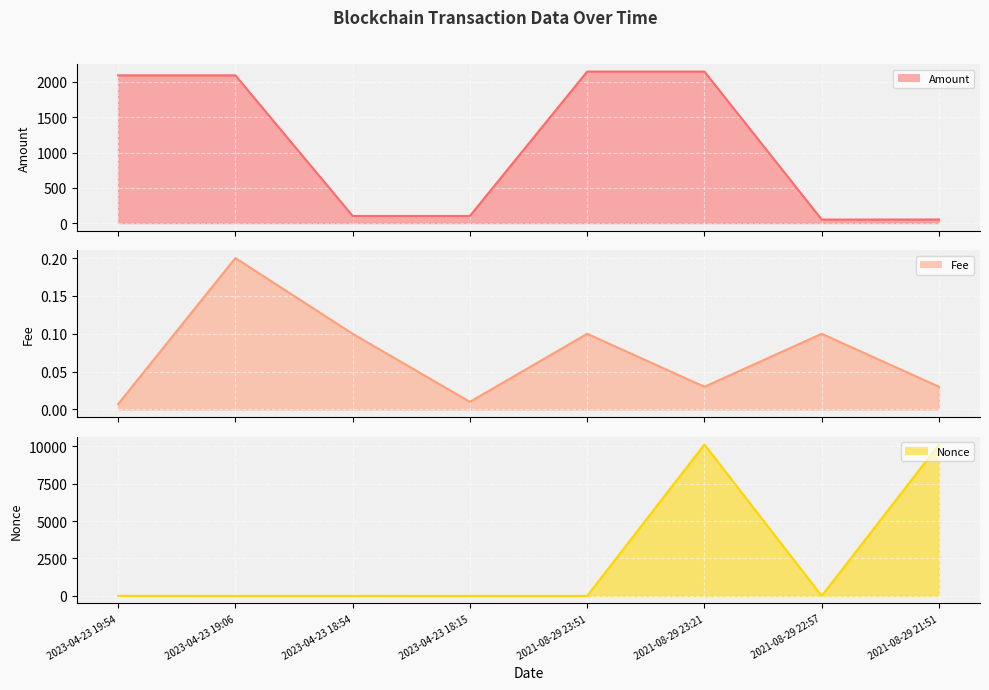

True or false: Amount line has more than 2 points higher than both neighbors.

False